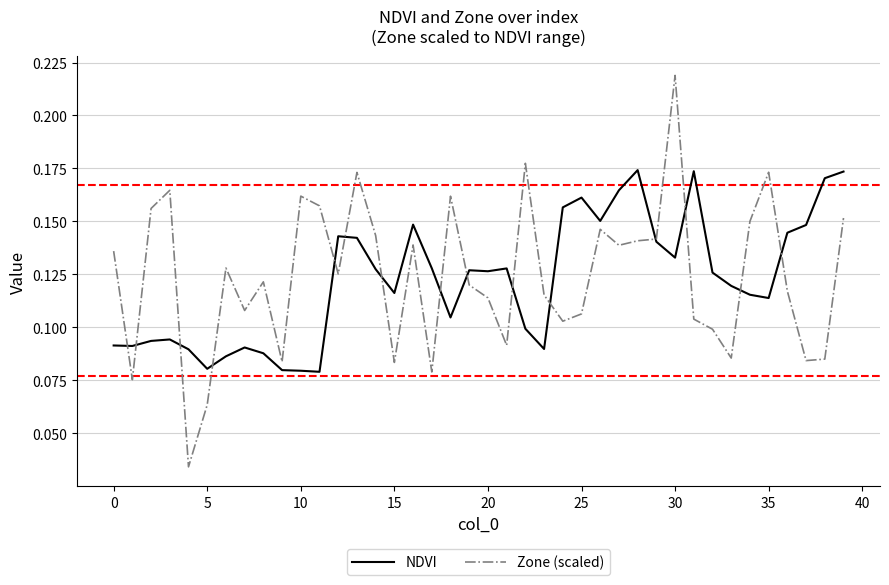

Which series has the largest range (max minus min)?

Zone (scaled)